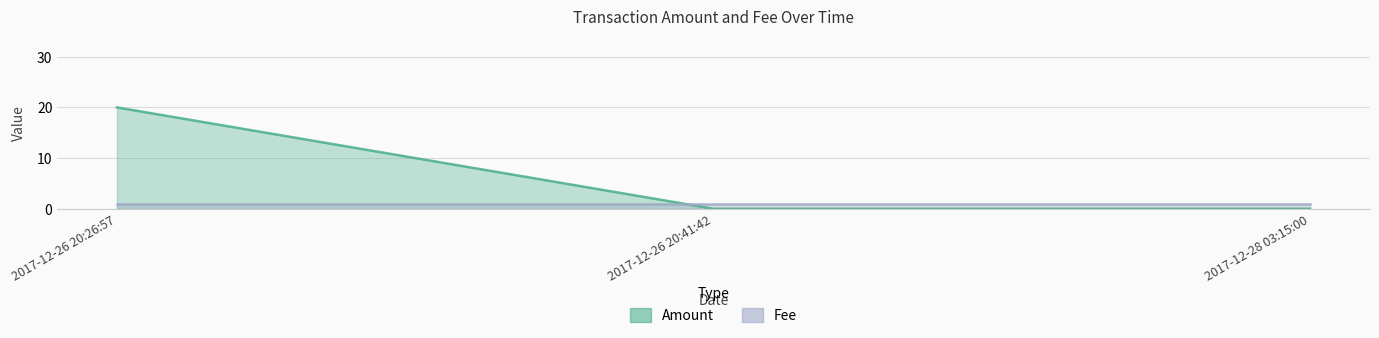

What is the sum of all Fee values?

3